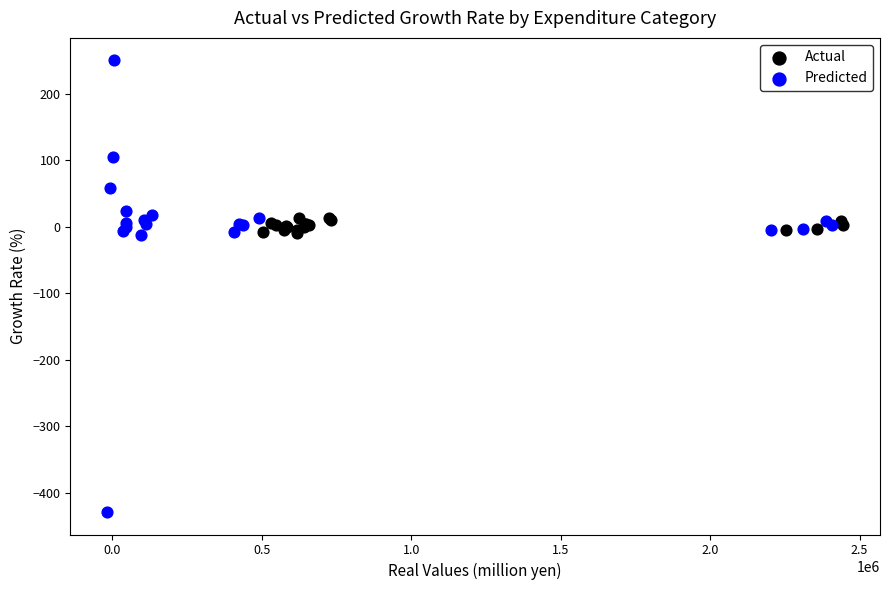

Which series contains the highest Y value?

Predicted